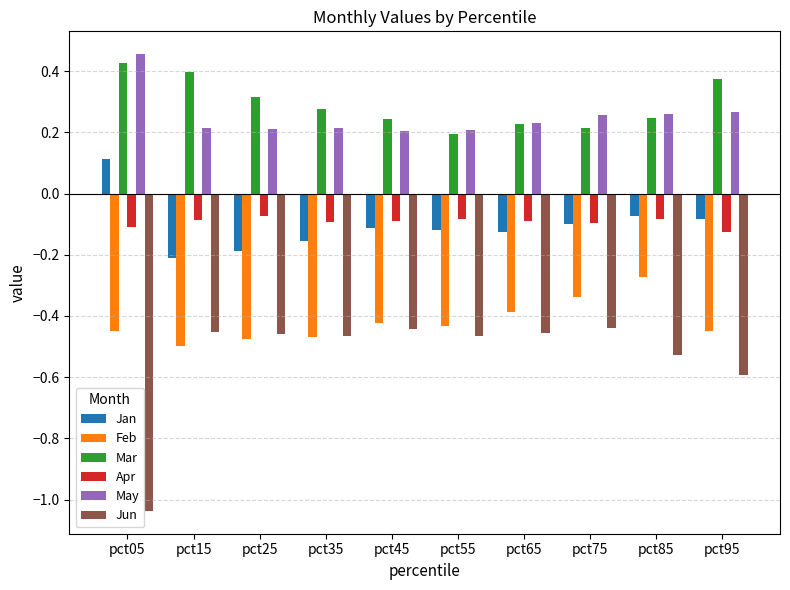

What is the spread (max minus min) of values at pct65?

0.7